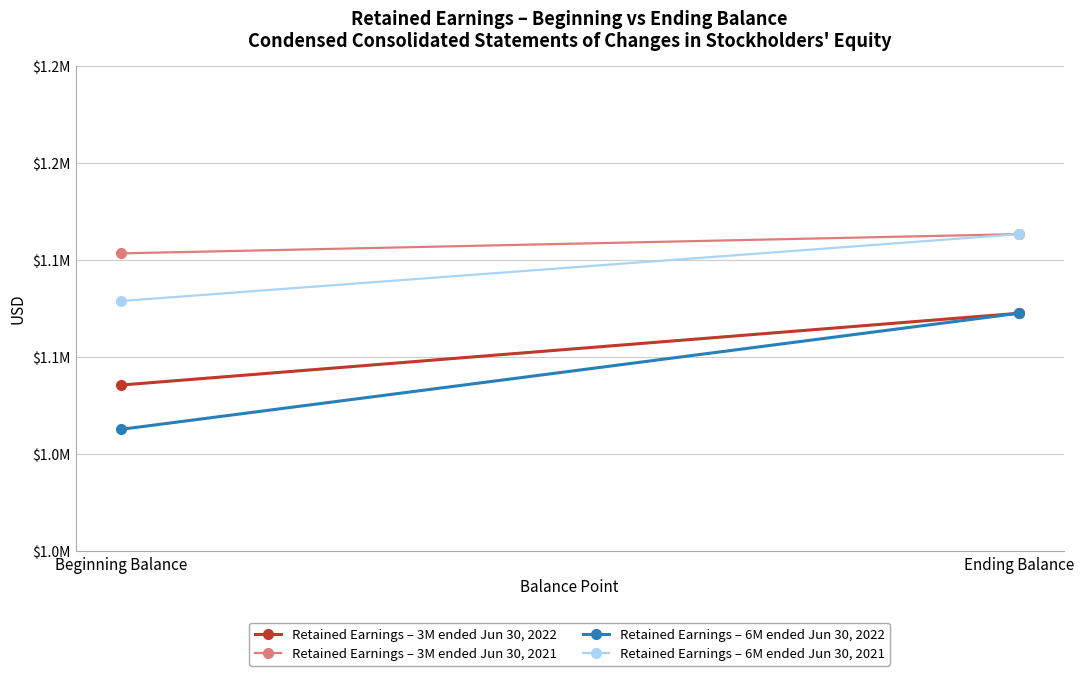

What is the difference between the highest and lowest values at Beginning Balance?

72508